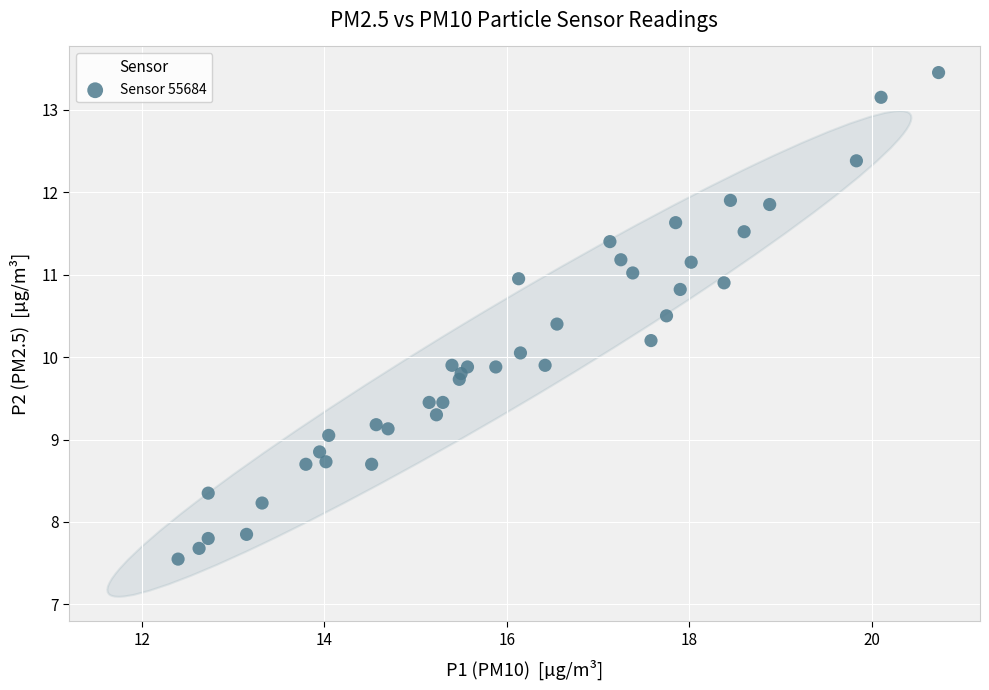

What is the range of X values (max minus min)?

8.3